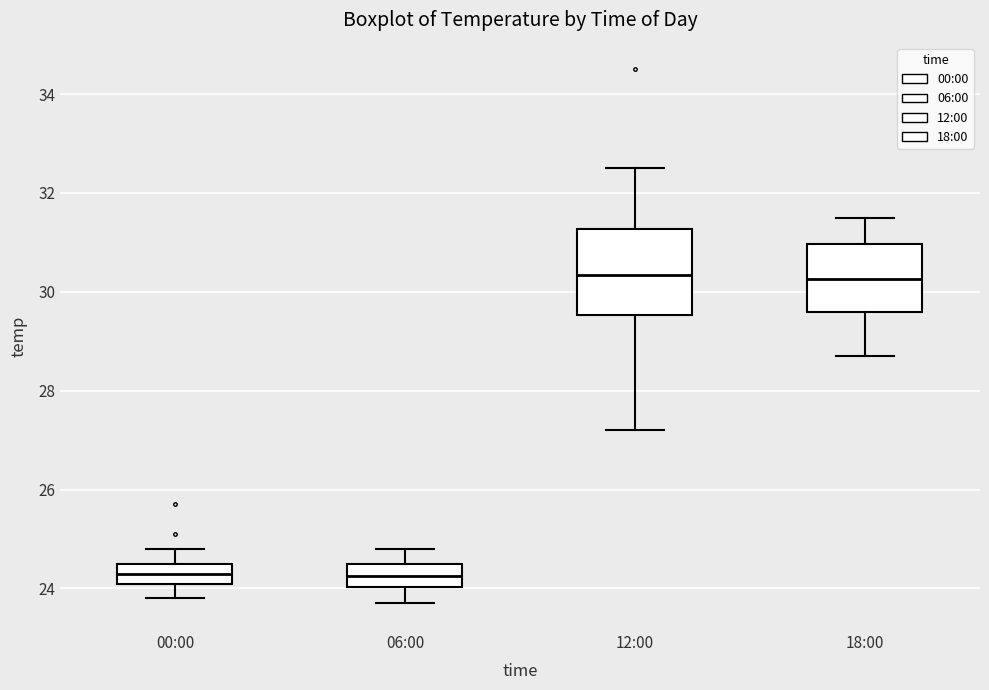

Comparing the boxes themselves (not the whiskers), which one is the tallest?

12:00